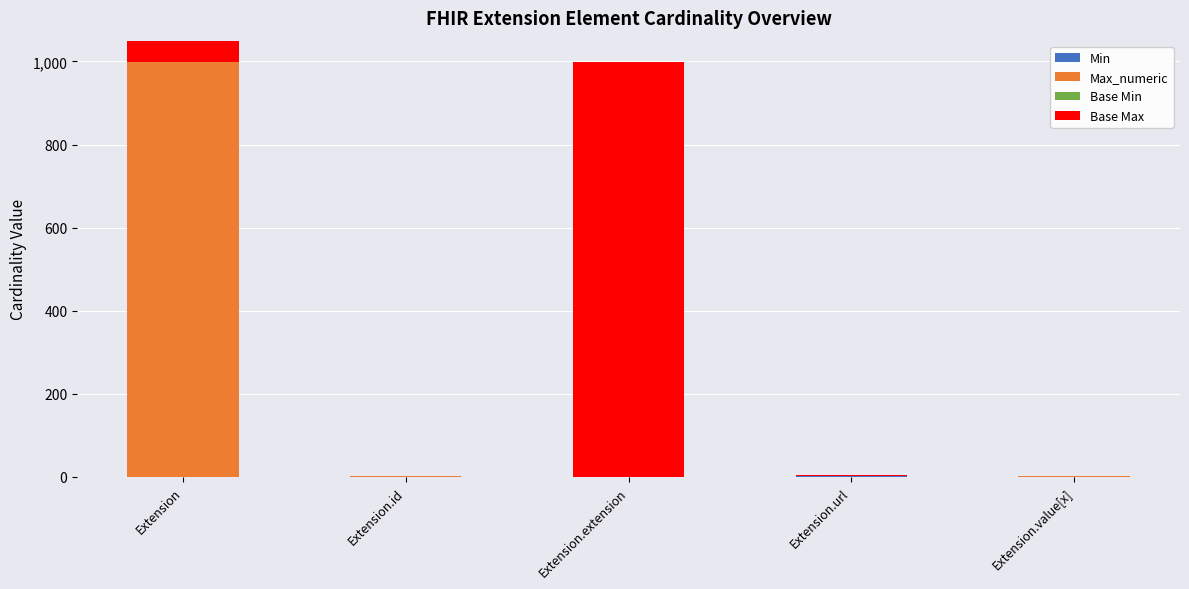

What is the average value of the Base Max series?

400